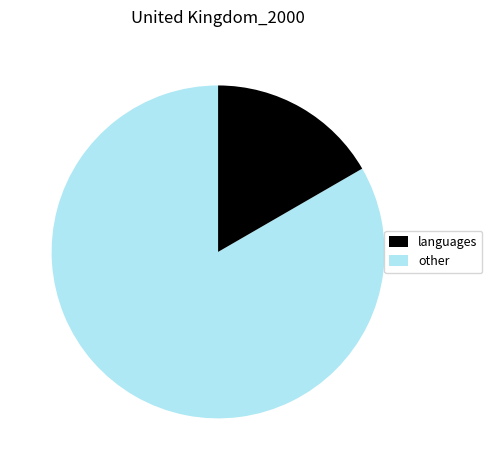

Does any single category account for the majority?

Yes